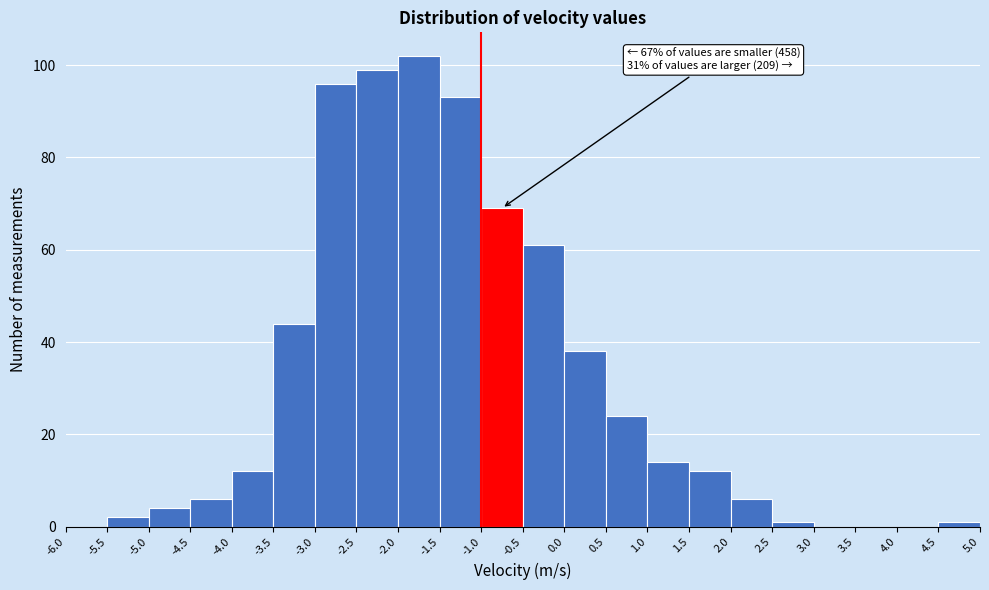

Over which range of the x-axis is the bar tallest?

-2.0 to -1.5